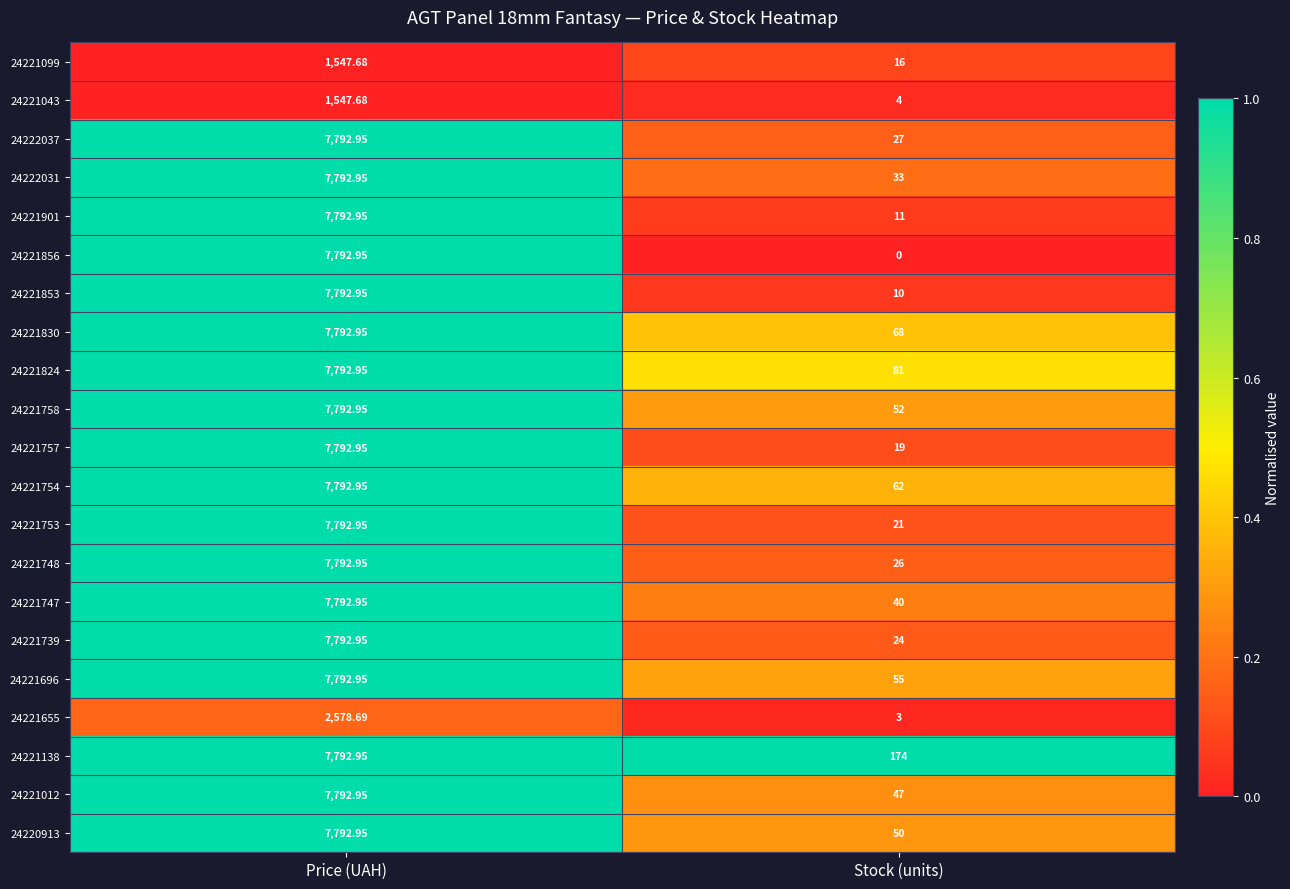

Rank the categories by 24221830 value from lowest to highest.

Stock (units), Price (UAH)